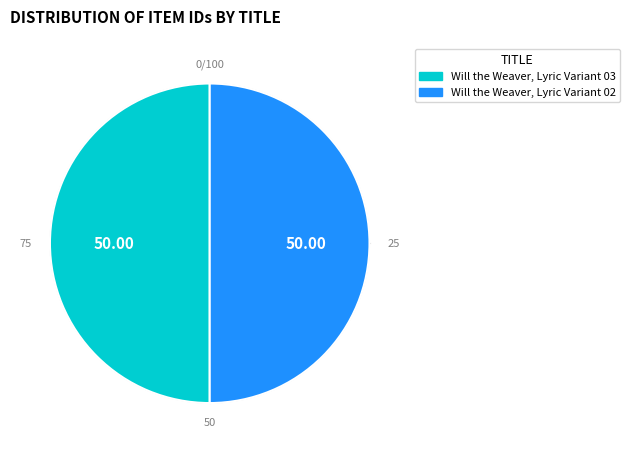

Which category has the biggest portion of the pie?

Will the Weaver, Lyric Variant 03